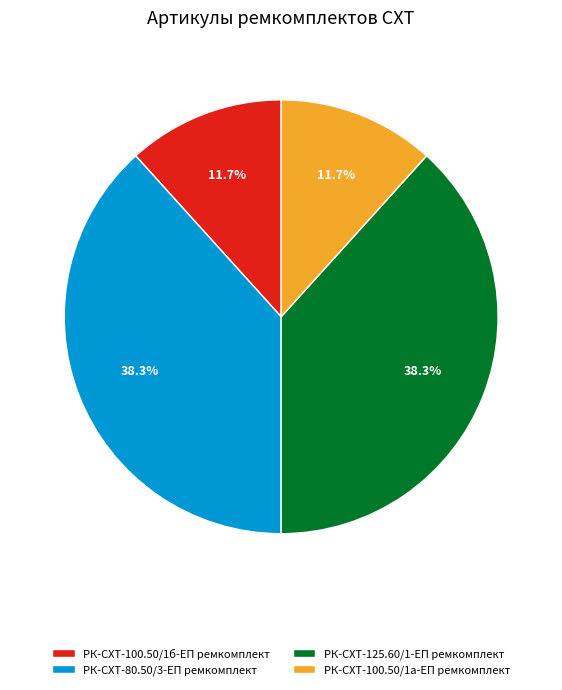

Is it true that РК-СХТ-125.60/1-ЕП ремкомплект is 38% of the pie?

True